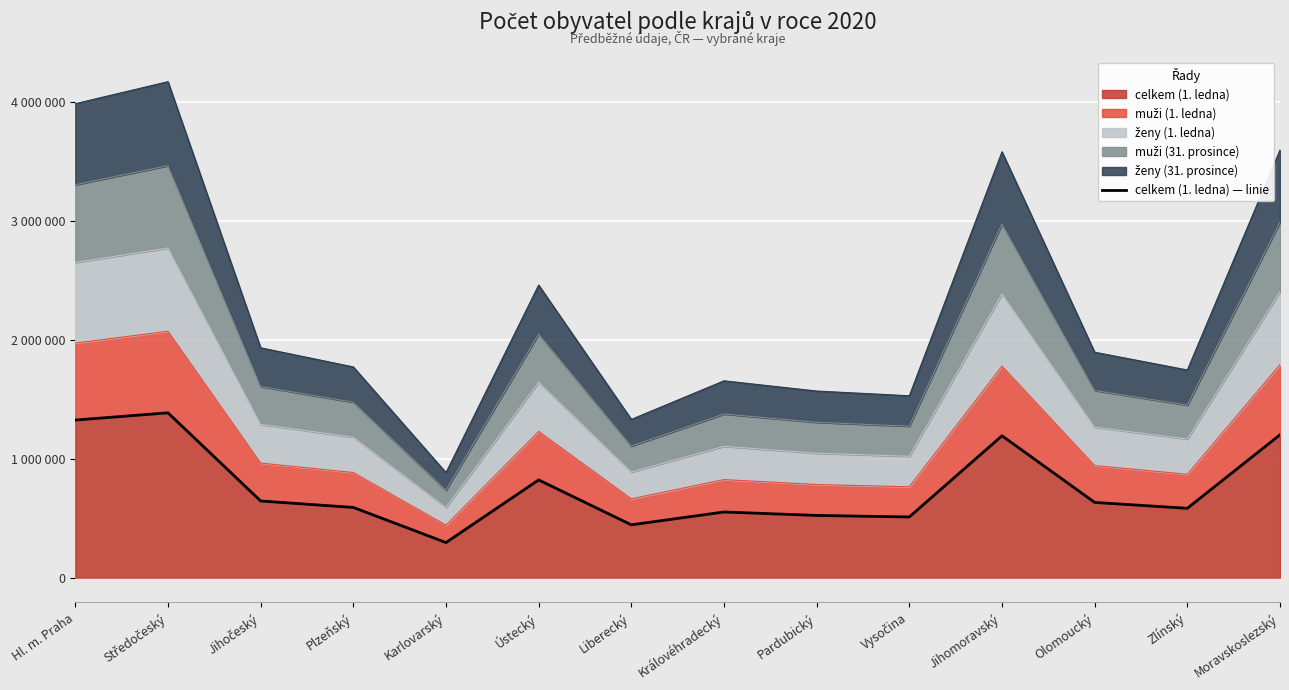

List the labels in order of value, smallest first.

Karlovarský, Liberecký, Vysočina, Pardubický, Královéhradecký, Zlínský, Plzeňský, Olomoucký, Jihočeský, Ústecký, Jihomoravský, Moravskoslezský, Hl. m. Praha, Středočeský